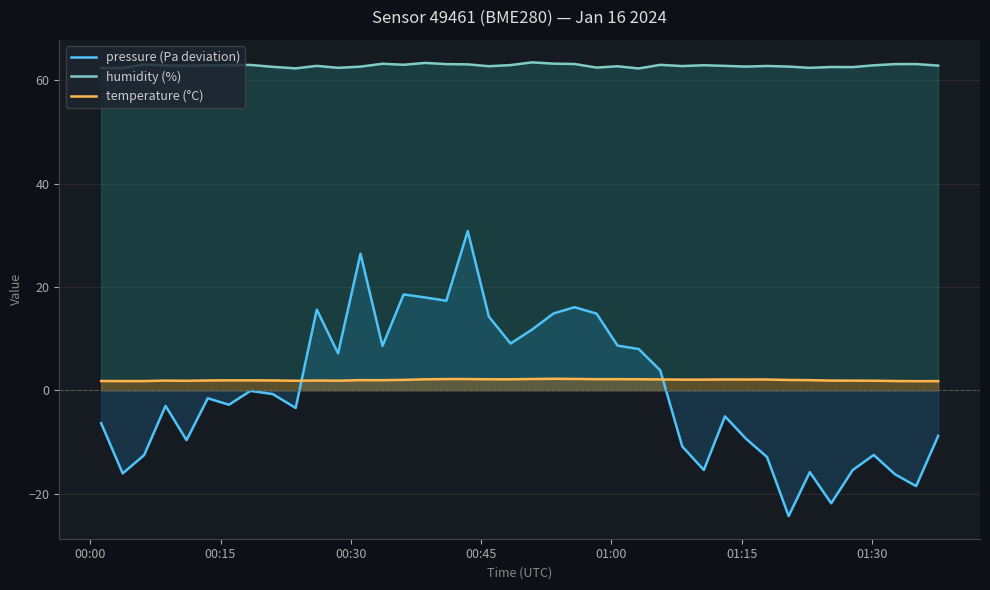

Which series has the widest spread of values?

pressure (Pa deviation)